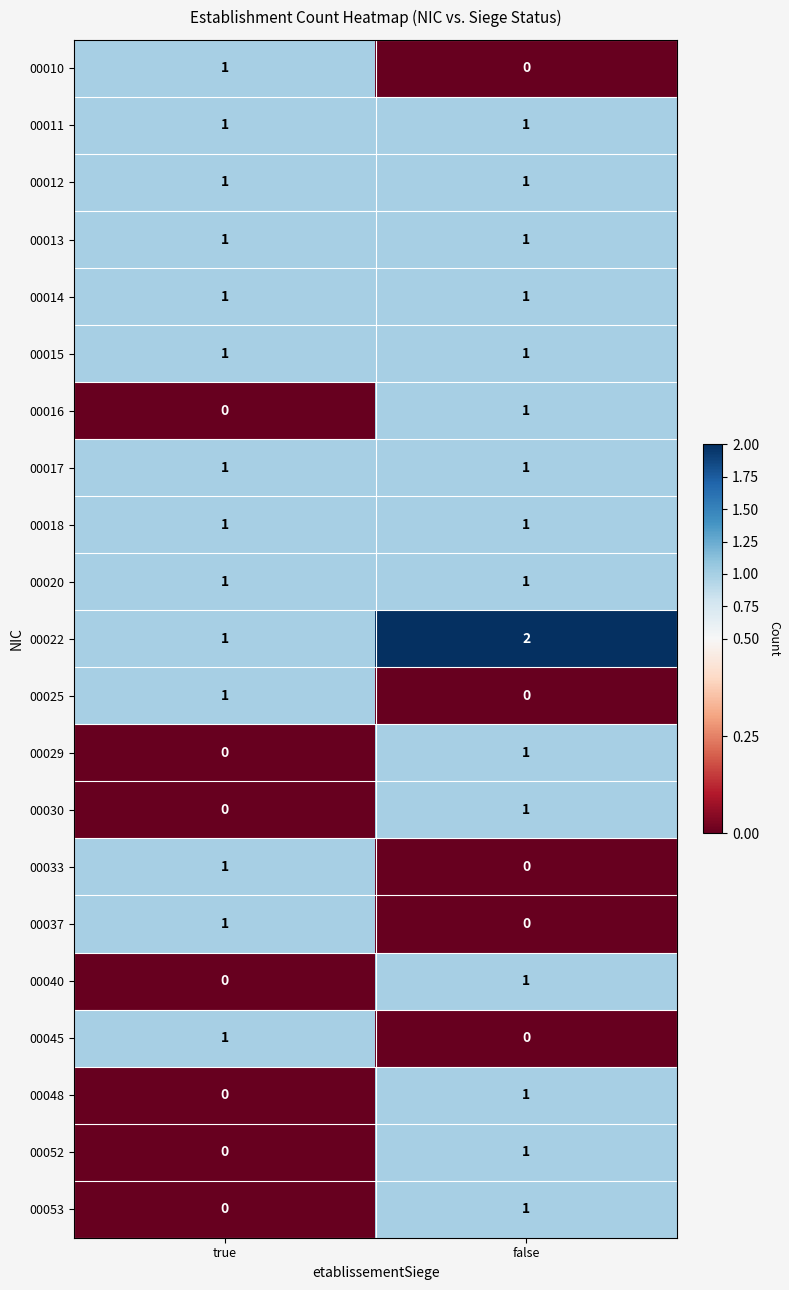

Count the number of categories in the chart.

2